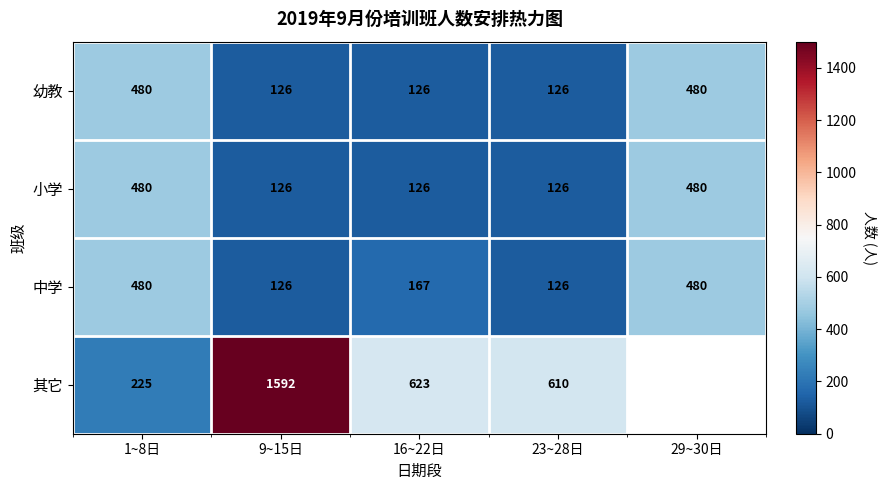

How many values in the 幼教 series exceed 126?

2